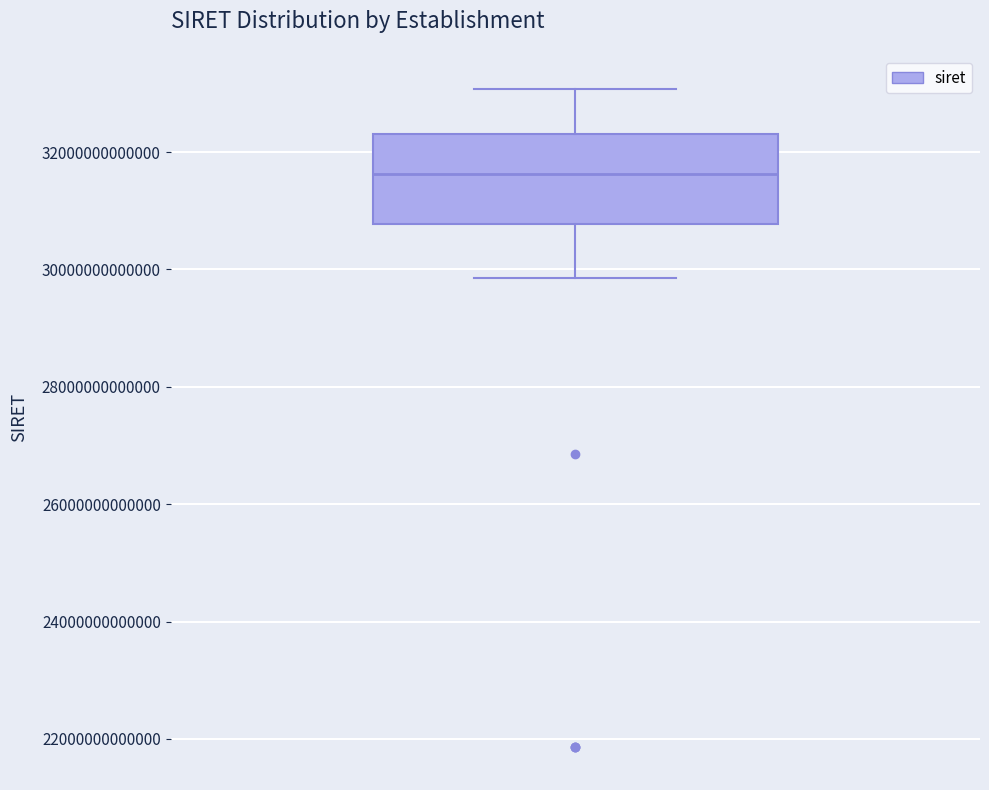

Transcribe this box plot: give where the median line is, the range the box spans, and where the two whiskers end, as read against the y-axis. The values are not printed on the chart, so give them approximately, as read against the axis.

median 31600000000000, box 30800000000000 to 32400000000000, whiskers 29800000000000 to 33000000000000